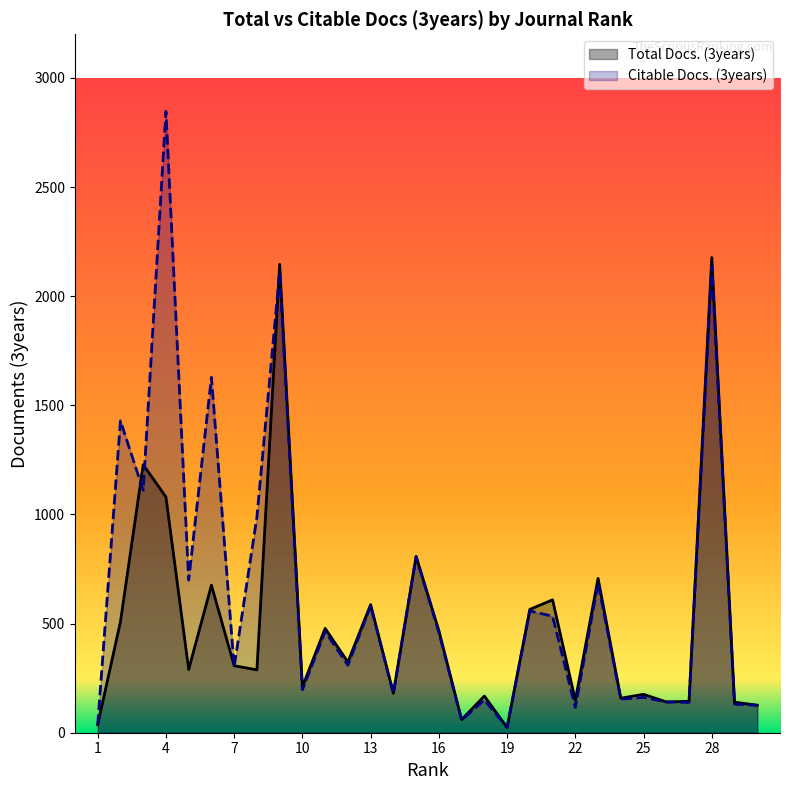

At which category is the sum across all series the highest?

28